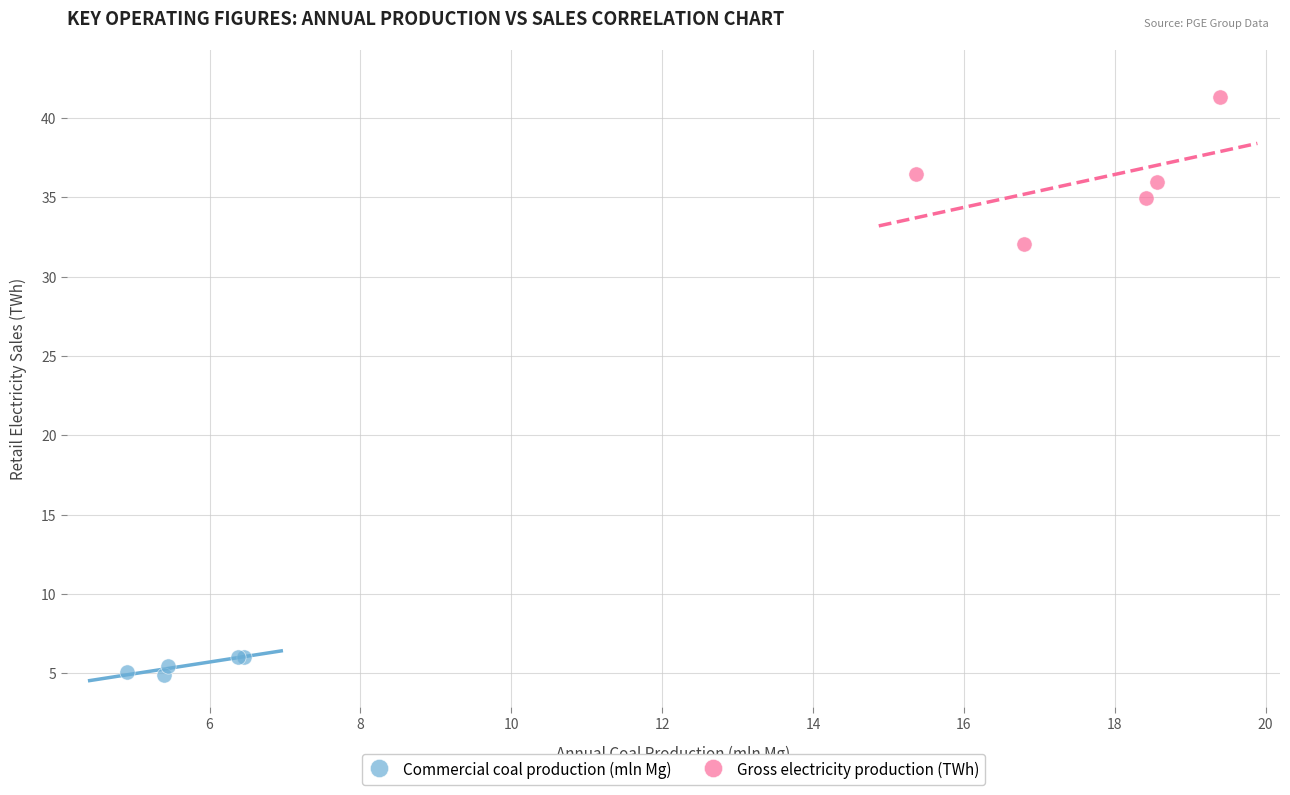

Which series contains the lowest Y value?

Commercial coal production (mln Mg)